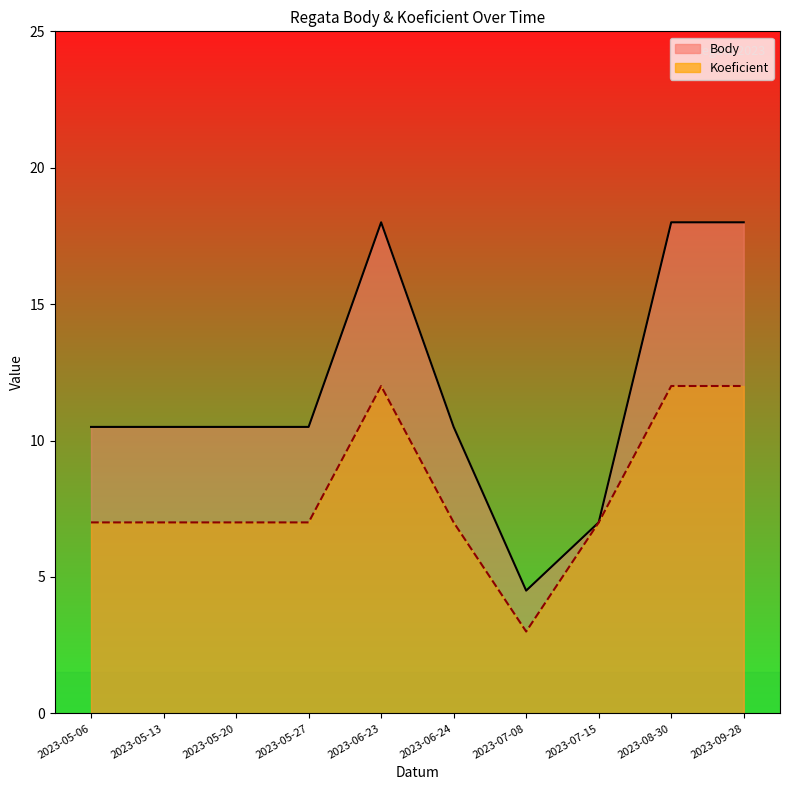

True or false: Koeficient has more than 1 interior local peaks.

False